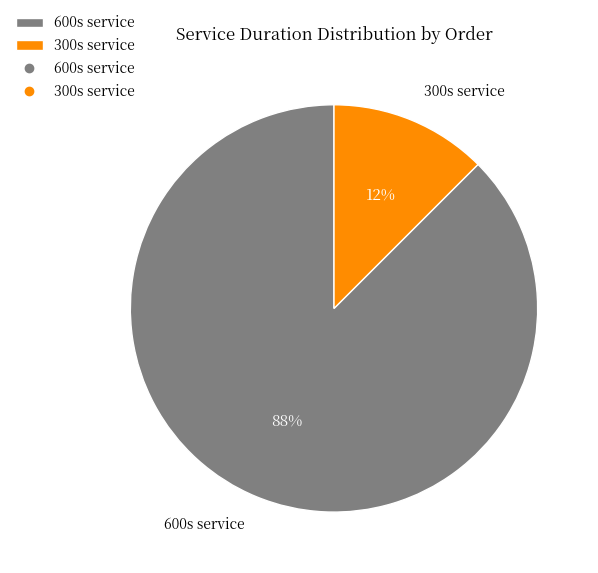

How many segments does this pie chart have?

2